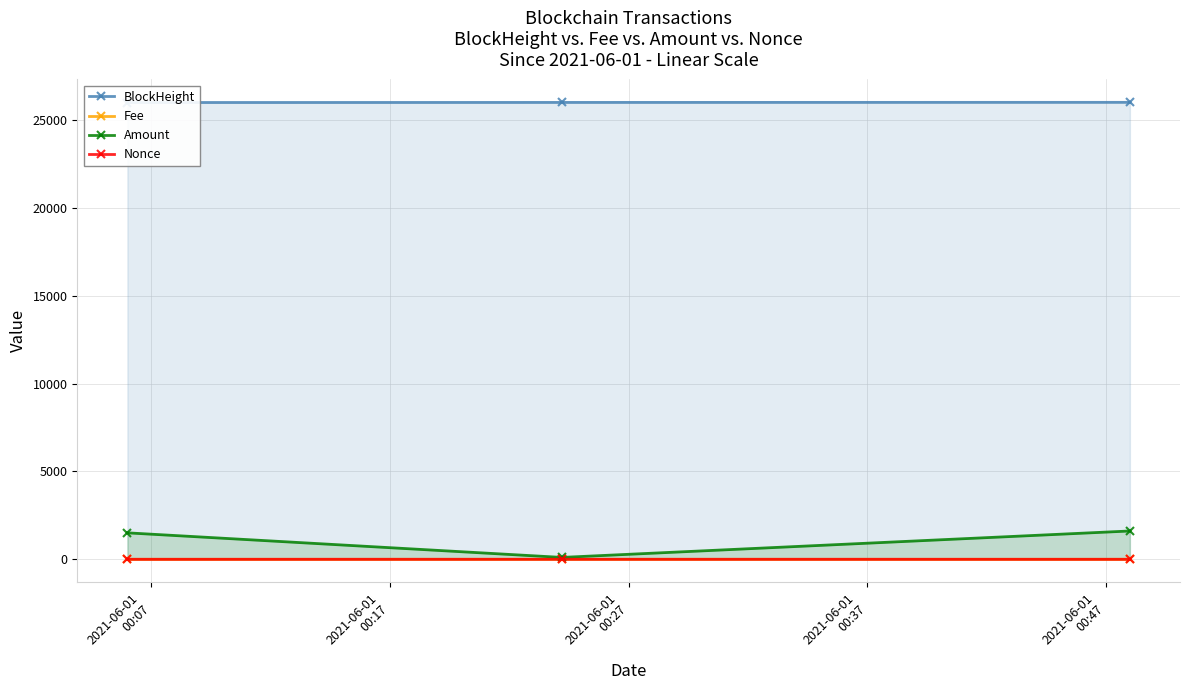

How many values in the Amount series are below 1506?

1